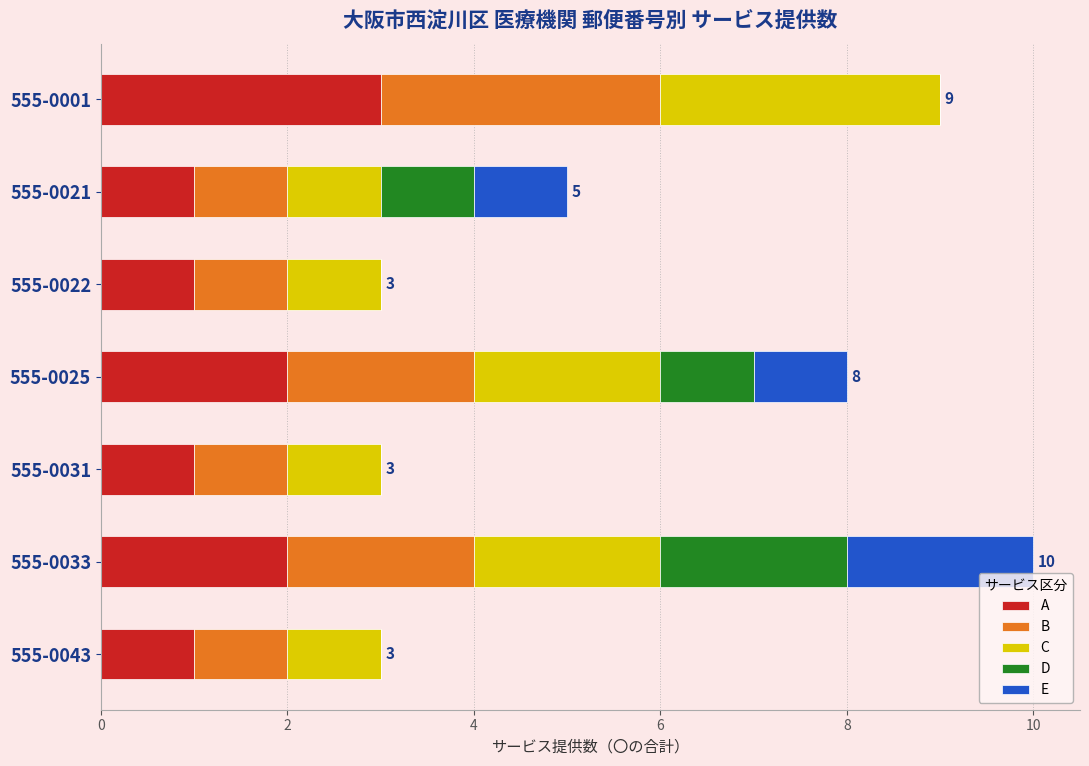

The A series shows 2 at 555-0025. True or false?

True